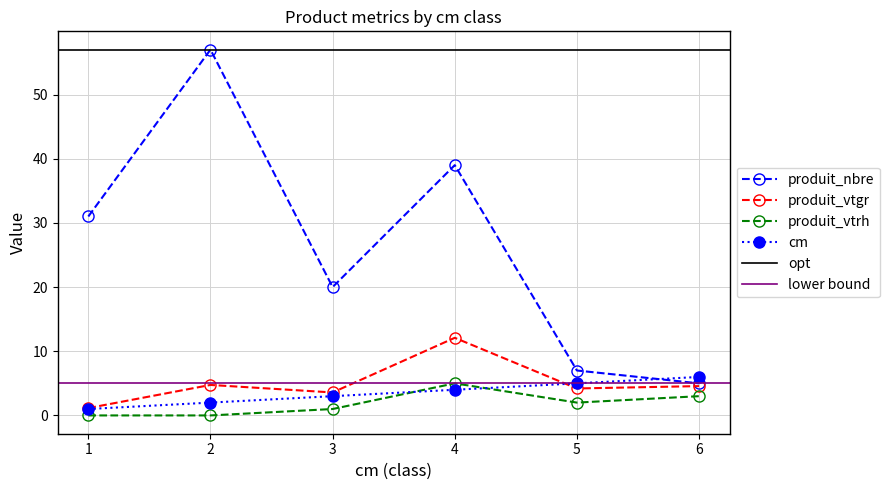

List the labels in order of produit_vtrh value, largest first.

4, 6, 5, 3, 1, 2